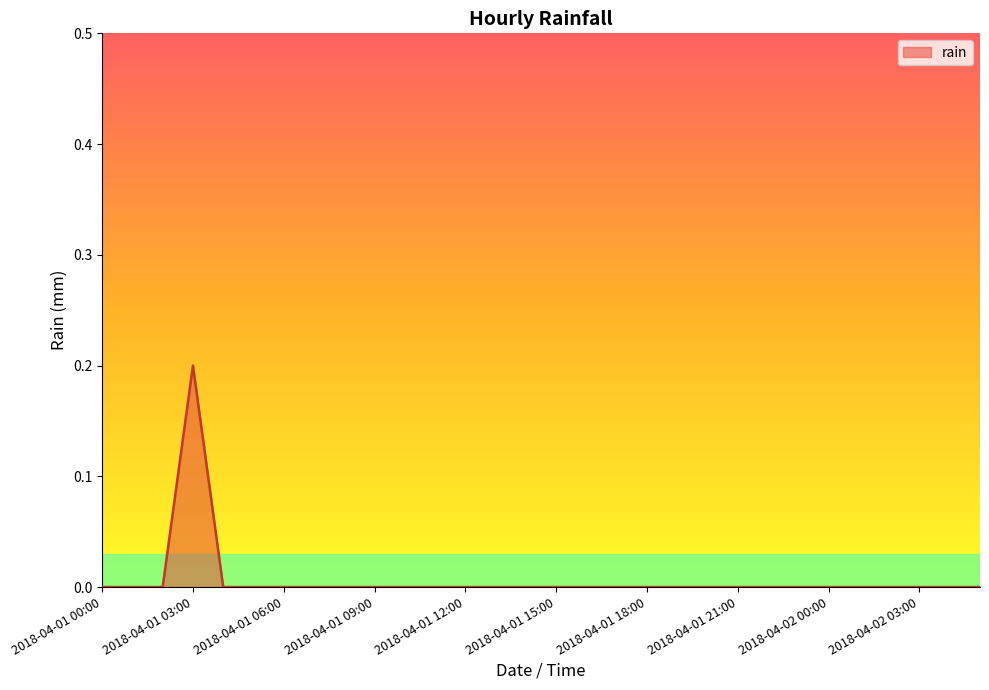

Count the number of categories in the chart.

30